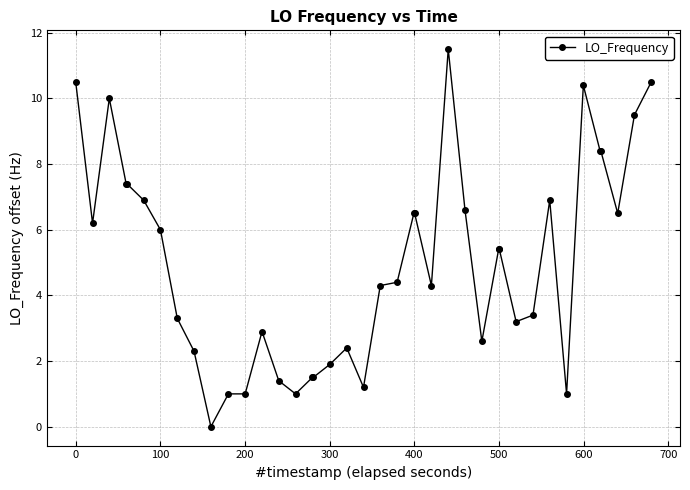

What is the value of the 23rd point from the left?

6.5